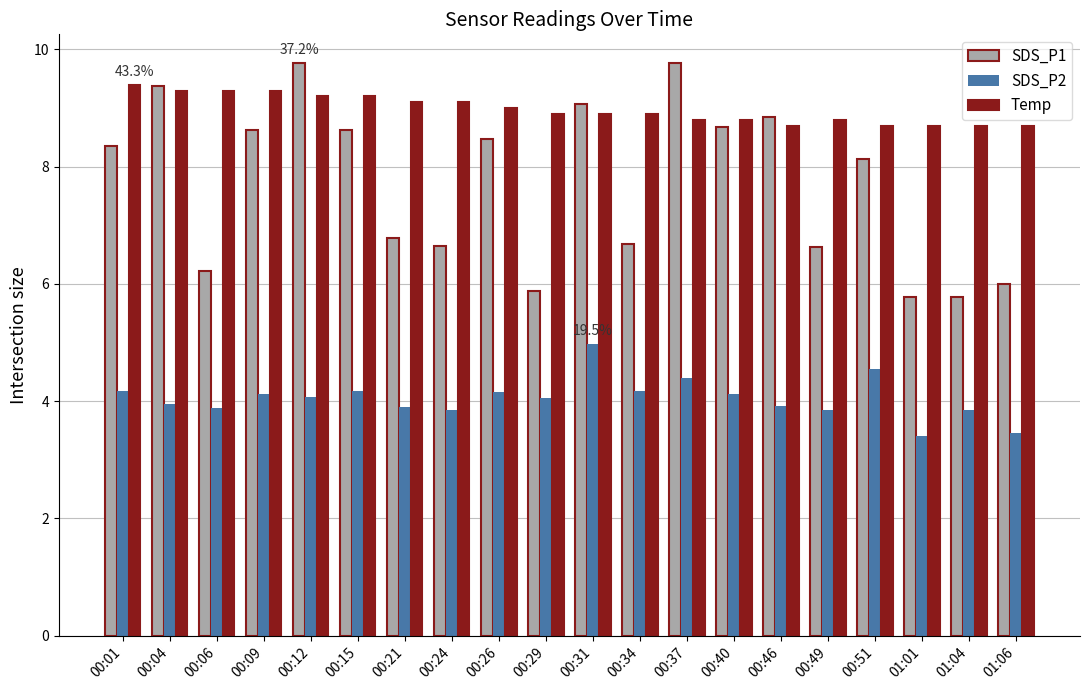

What is the maximum value shown in the chart?

9.8